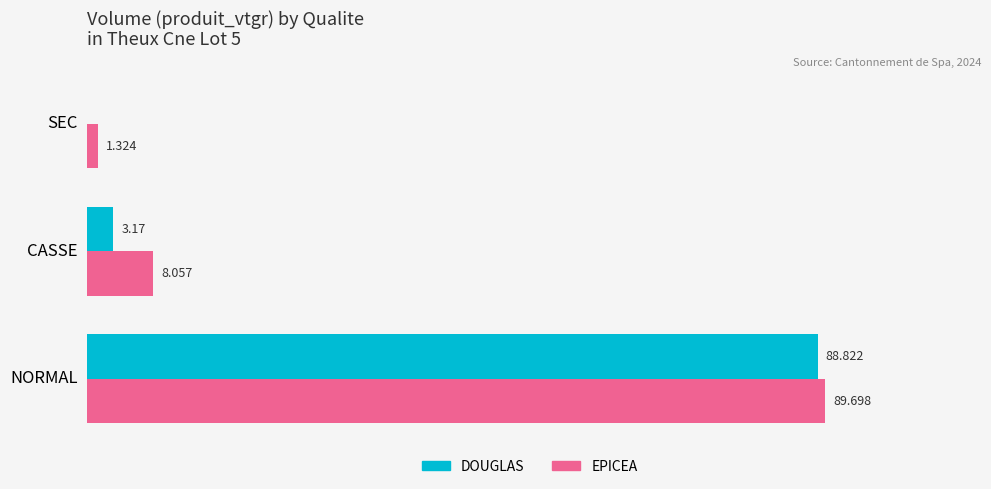

Which category has the highest value across all series?

NORMAL